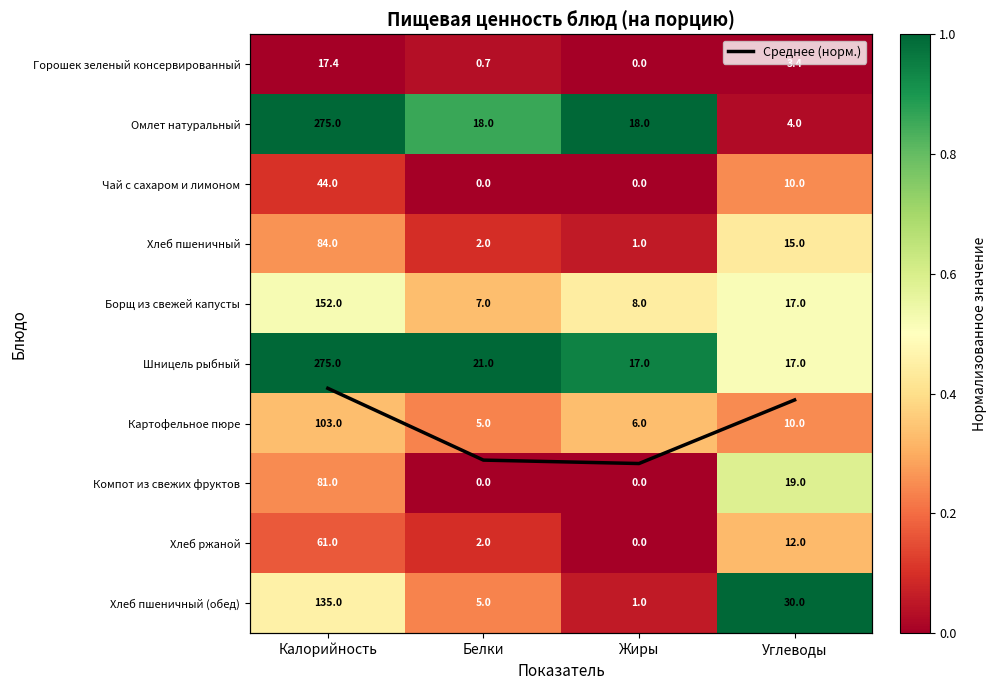

What is the highest value of the Хлеб пшеничный series?

84.0